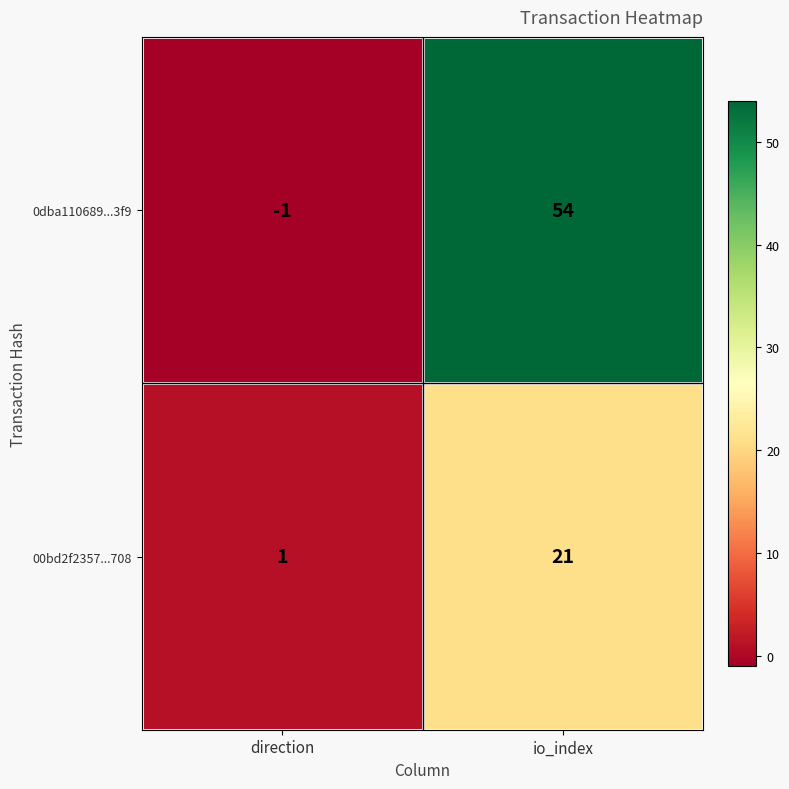

Which series has the widest spread of values?

0dba110689...3f9